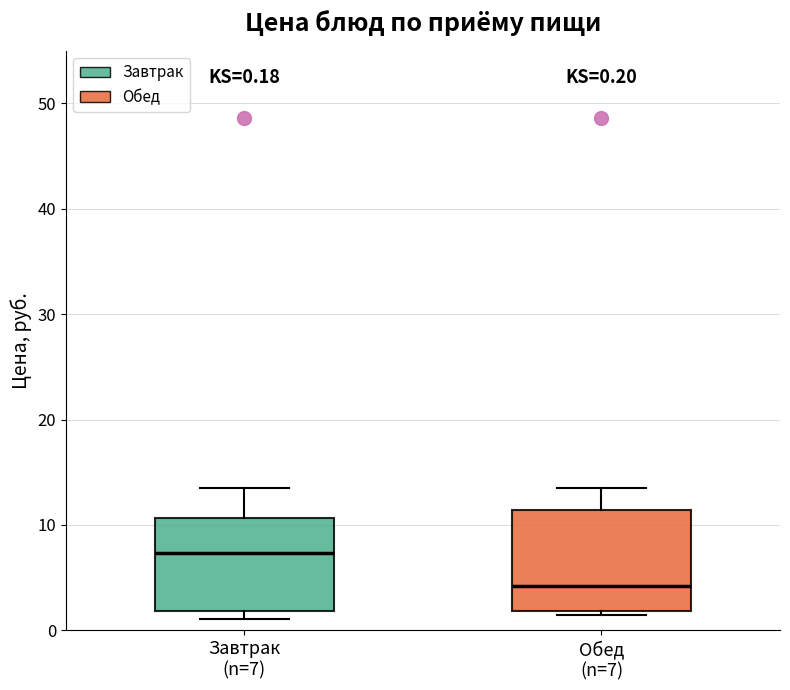

Which box has the highest median line?

Завтрак (n=7)